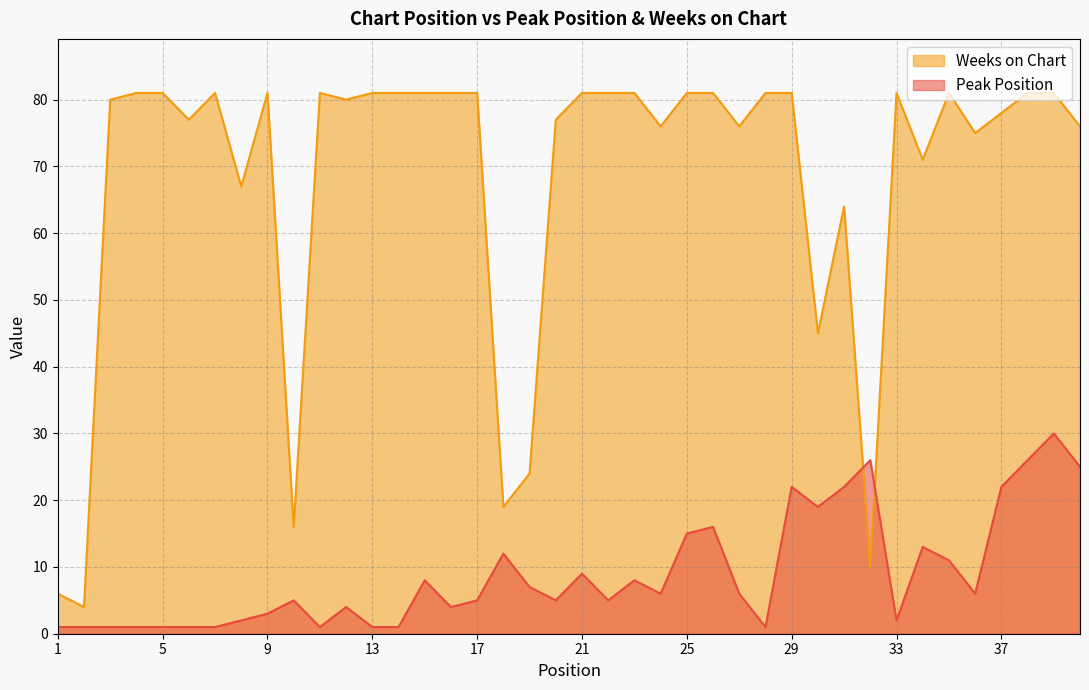

How many distinct data groups are displayed?

2